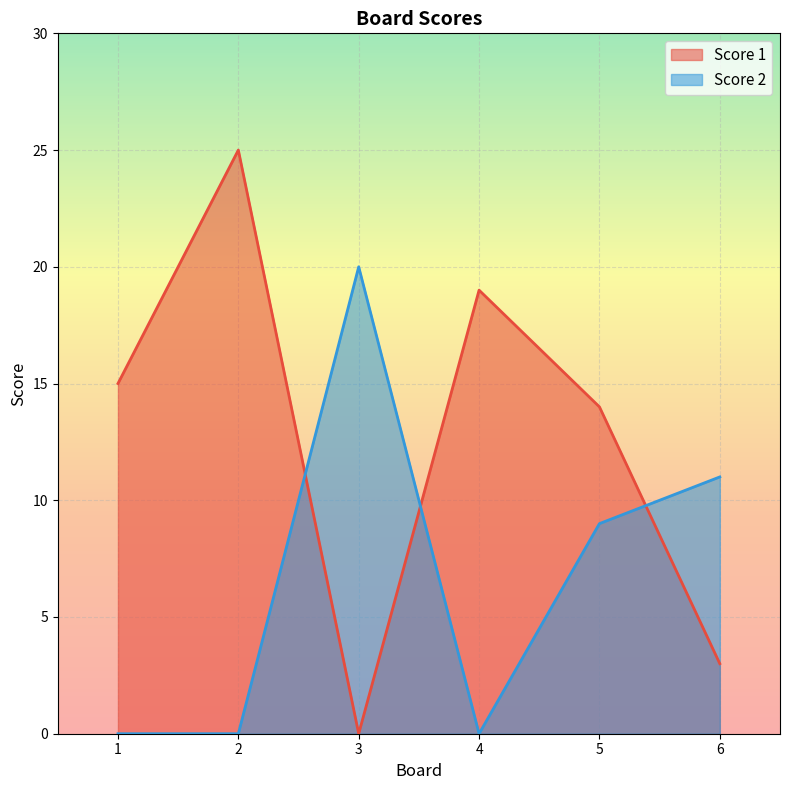

What is the sum of the Score 2 values at 3 and 2?

20